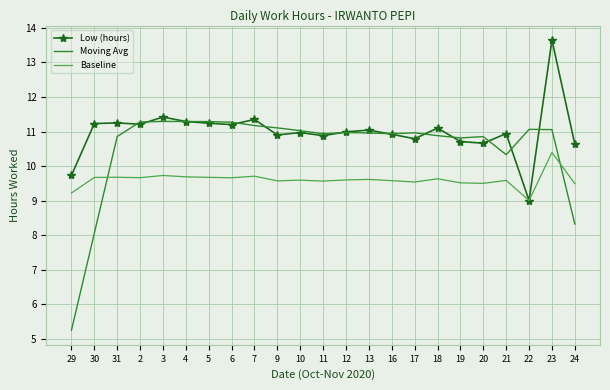

What value does the Moving Avg series have at 23?

11.1